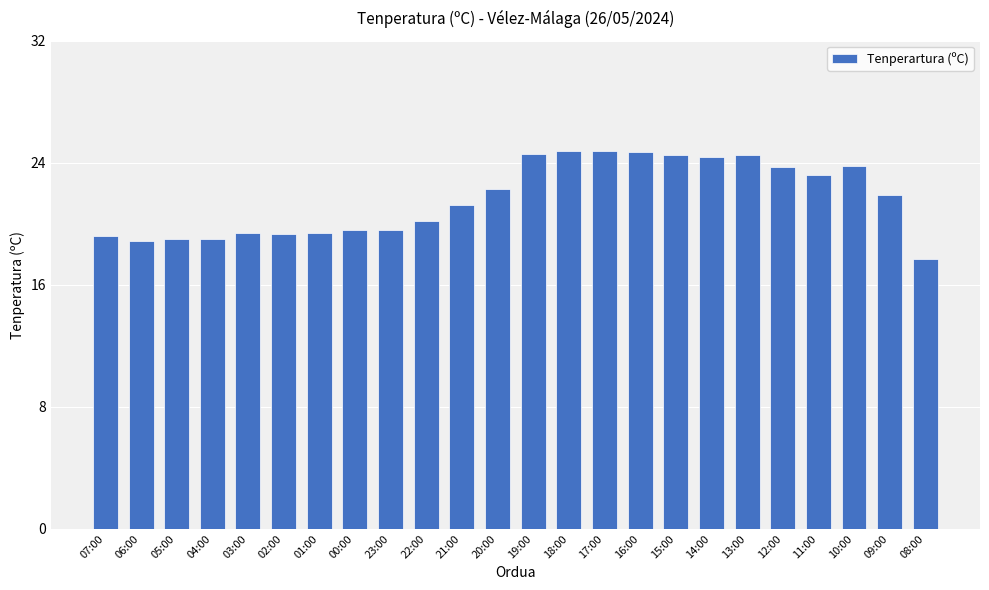

What is the average value?

21.7